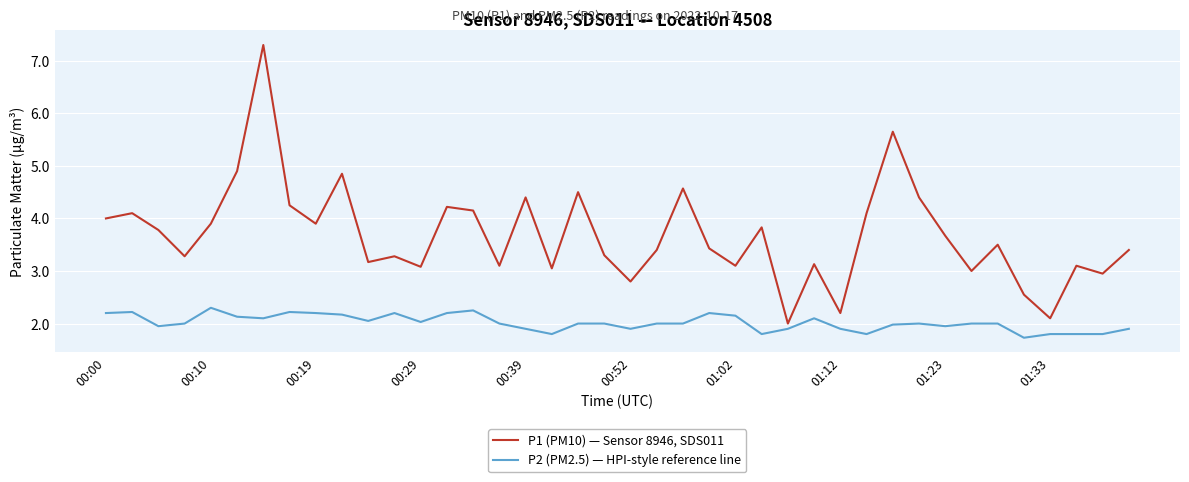

Rank the series by their average value, from highest to lowest.

P1 (PM10) — Sensor 8946, SDS011, P2 (PM2.5) — HPI-style reference line